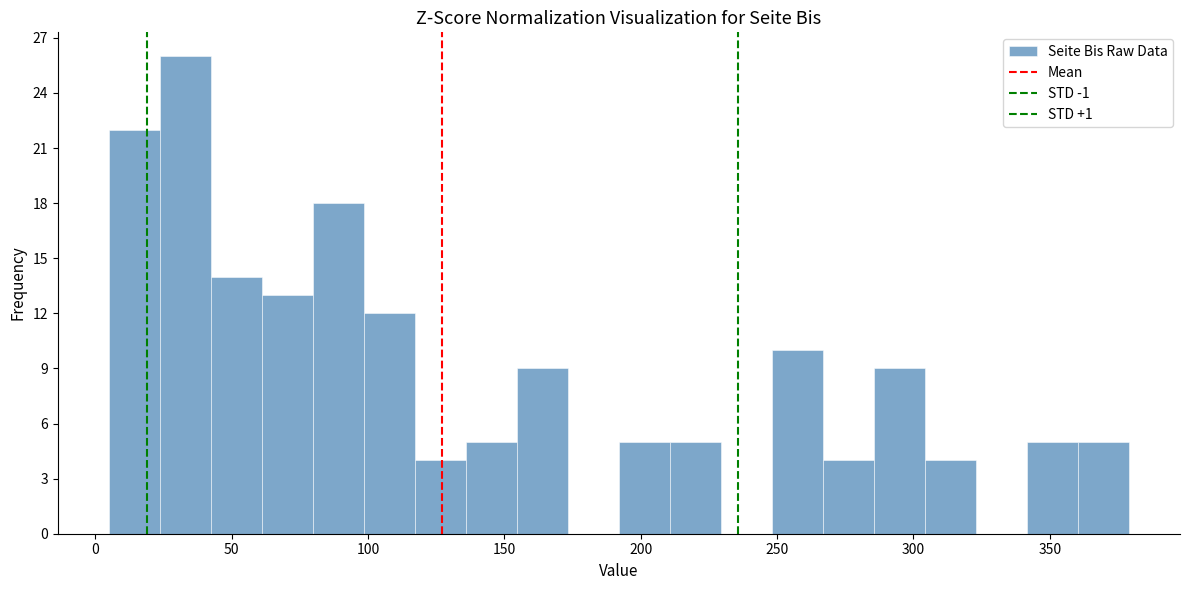

Read against the x-axis, roughly where is the centre of the tallest bar?

35